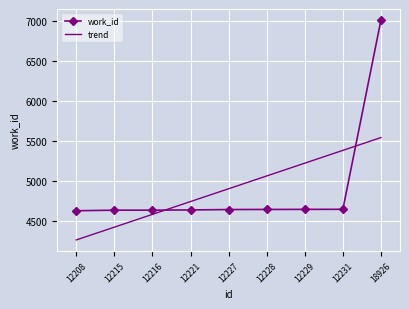

How many intersections are there between work_id and trend?

2